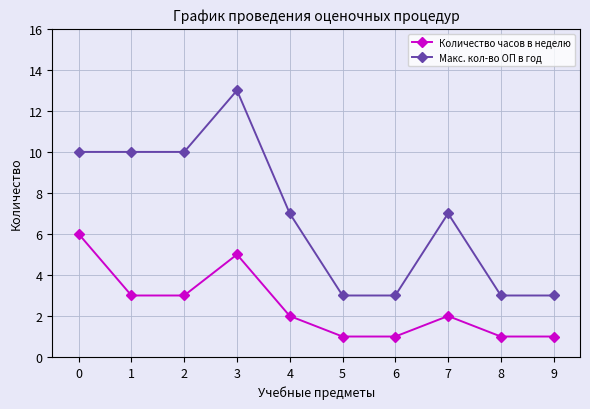

Between 1 and 5, which series saw the biggest shift?

Макс. кол-во ОП в год